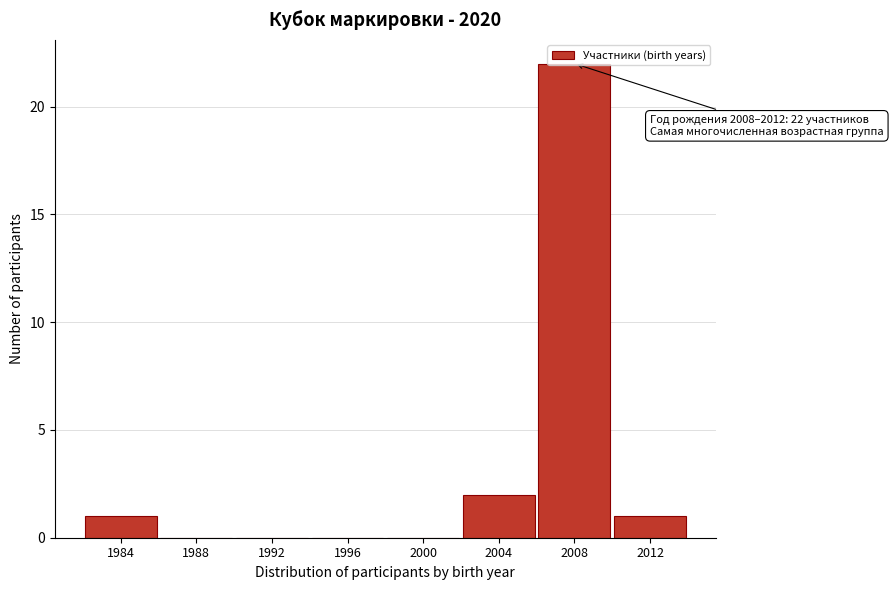

At which label is the value closest to 11?

2004